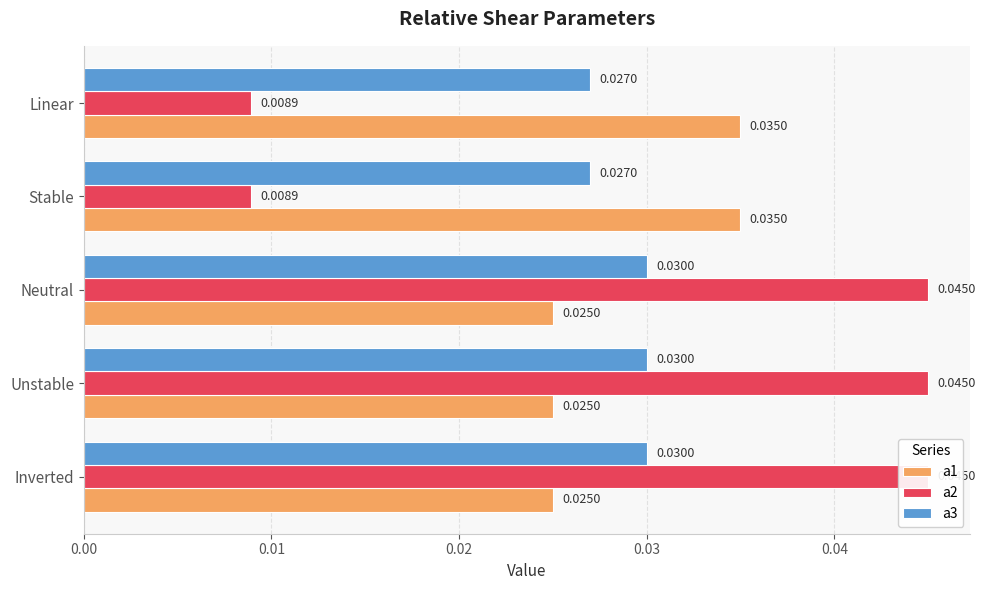

How many bars are there in total?

15